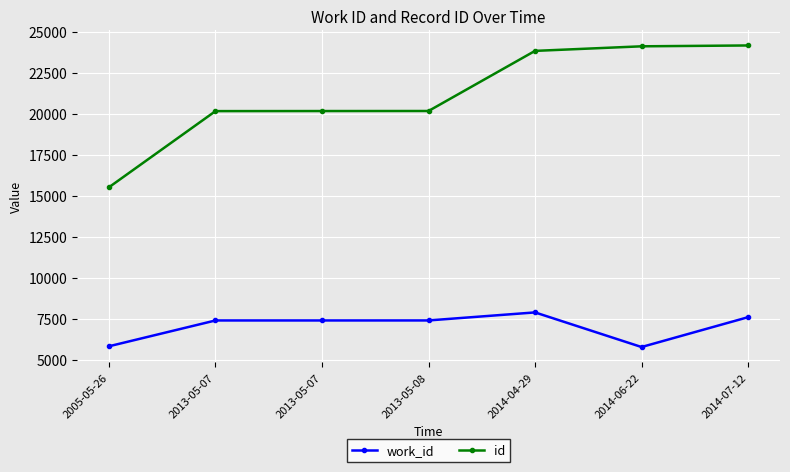

What are all the series names shown in the legend?

work_id, id